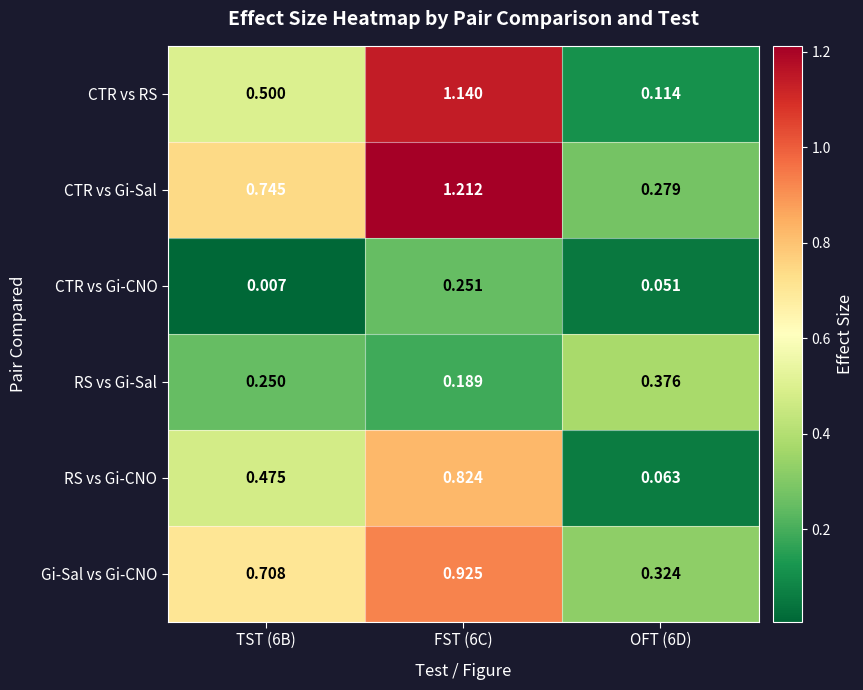

List the series in order of their peak value, lowest first.

CTR vs Gi-CNO, RS vs Gi-Sal, RS vs Gi-CNO, Gi-Sal vs Gi-CNO, CTR vs RS, CTR vs Gi-Sal